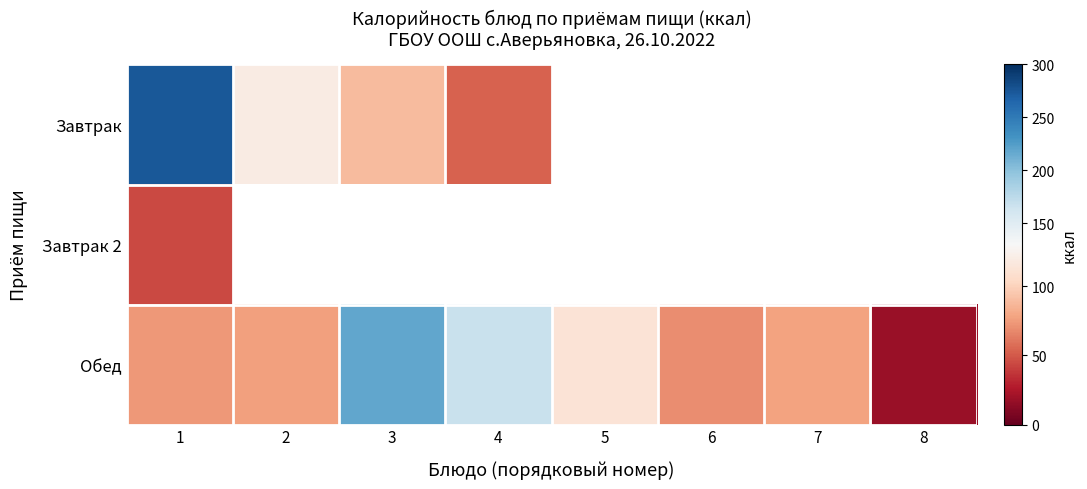

What is the lowest value of the Завтрак 2 series?

44.0